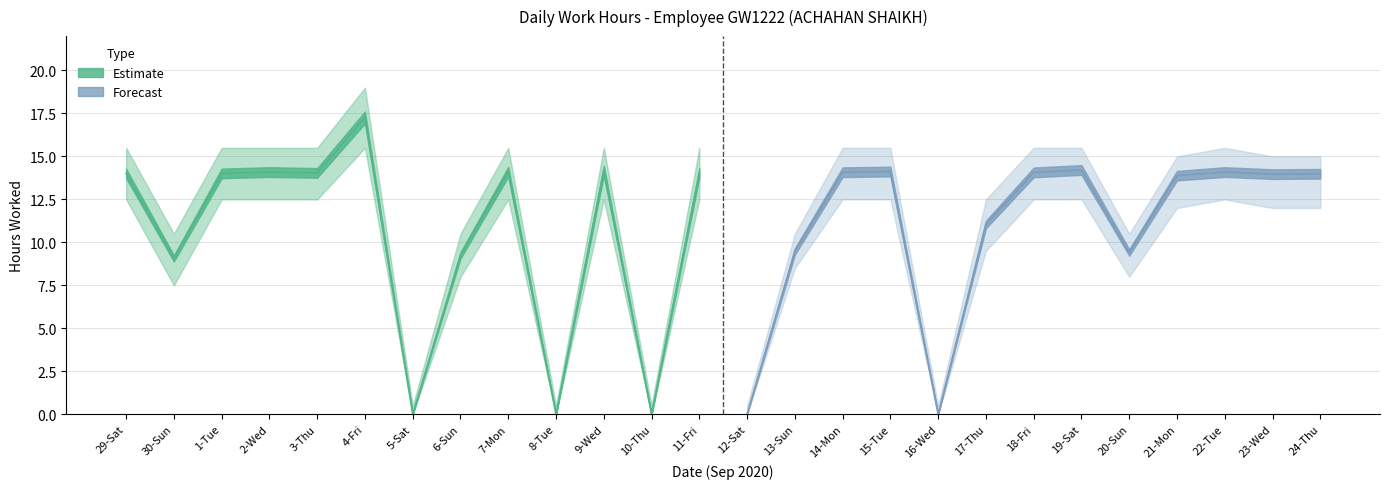

What is the difference between the highest and lowest values at 12-Sat?

0.5